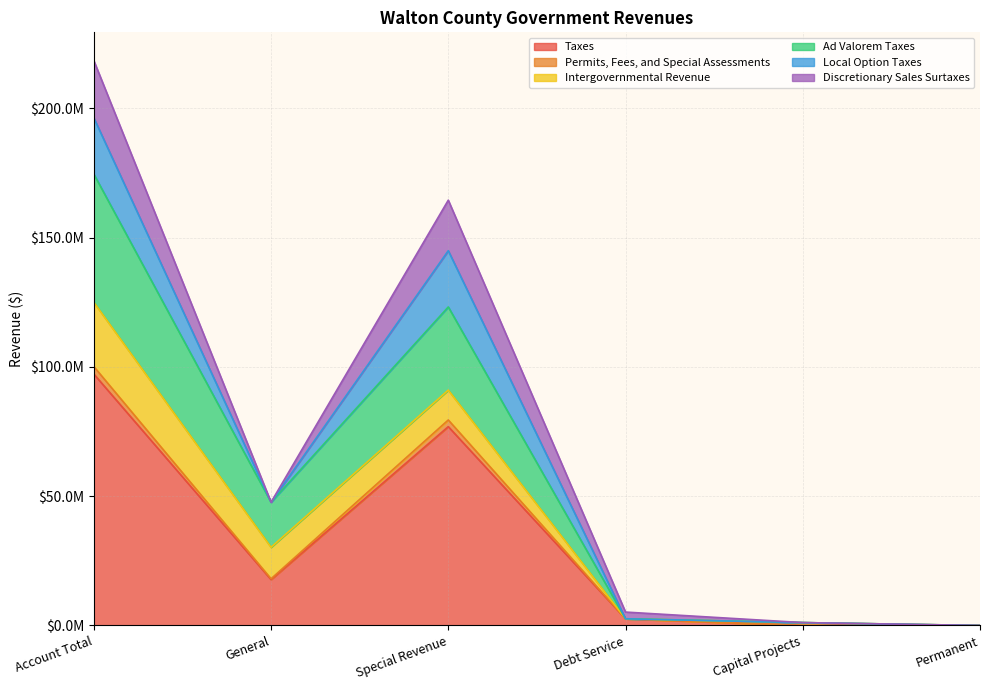

True or false: Ad Valorem Taxes and Taxes cross at least once.

False